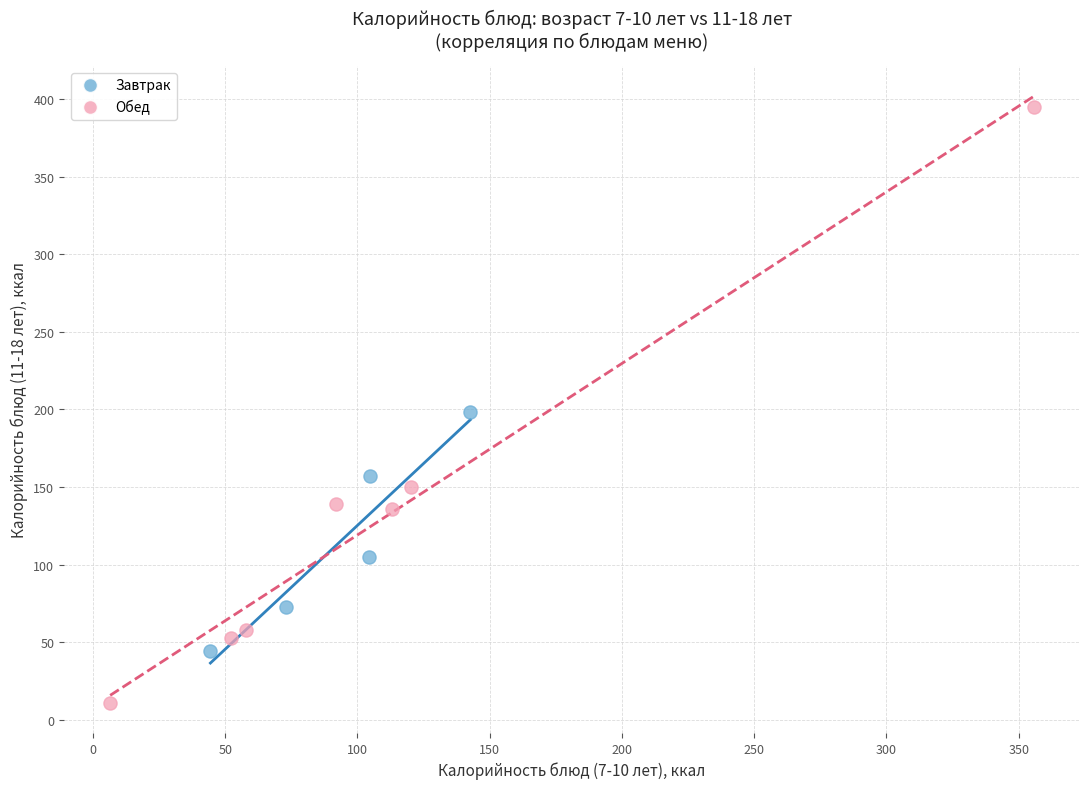

Which series reaches the minimum Y coordinate?

Обед